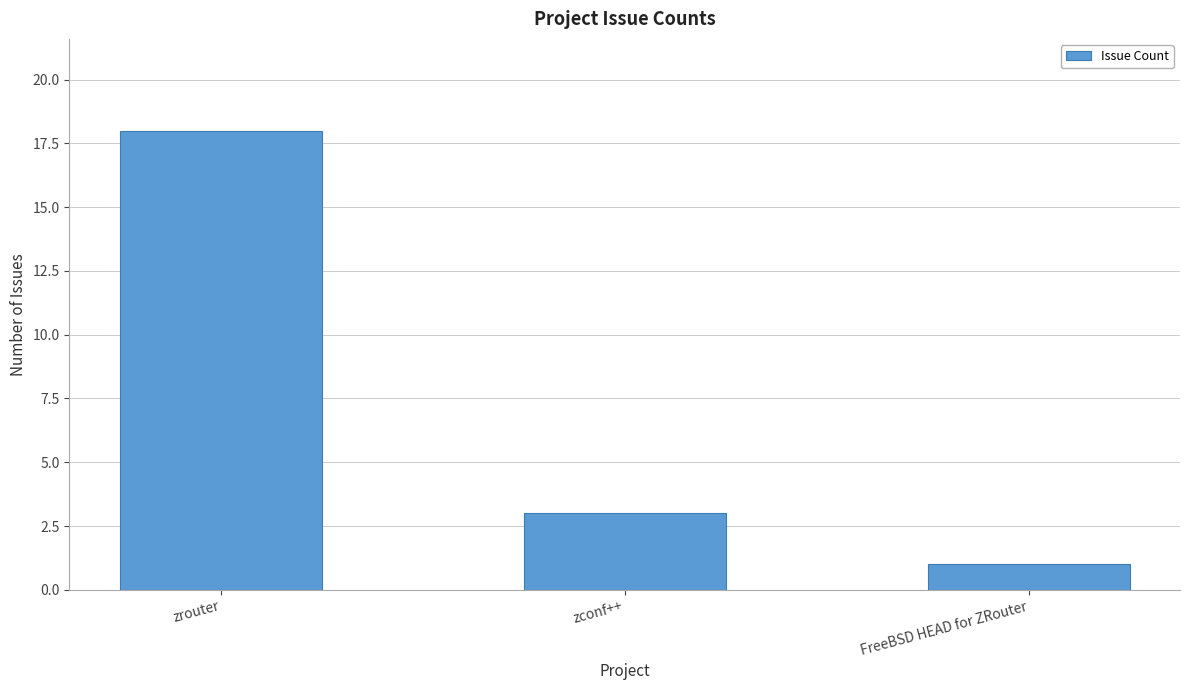

List the labels in order of value, largest first.

zrouter, zconf++, FreeBSD HEAD for ZRouter